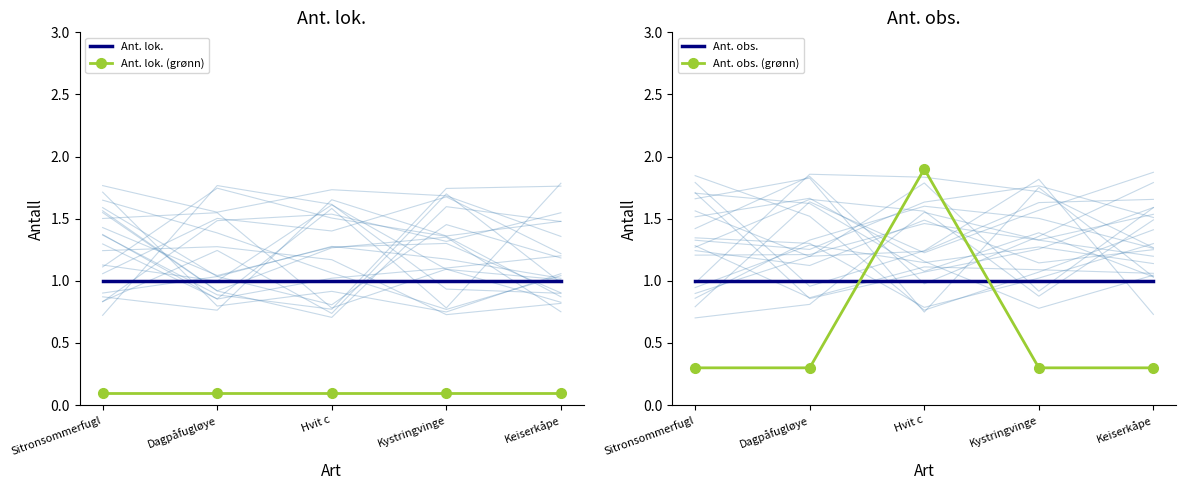

What is the label of the 2nd point from the left?

Dagpåfugløye